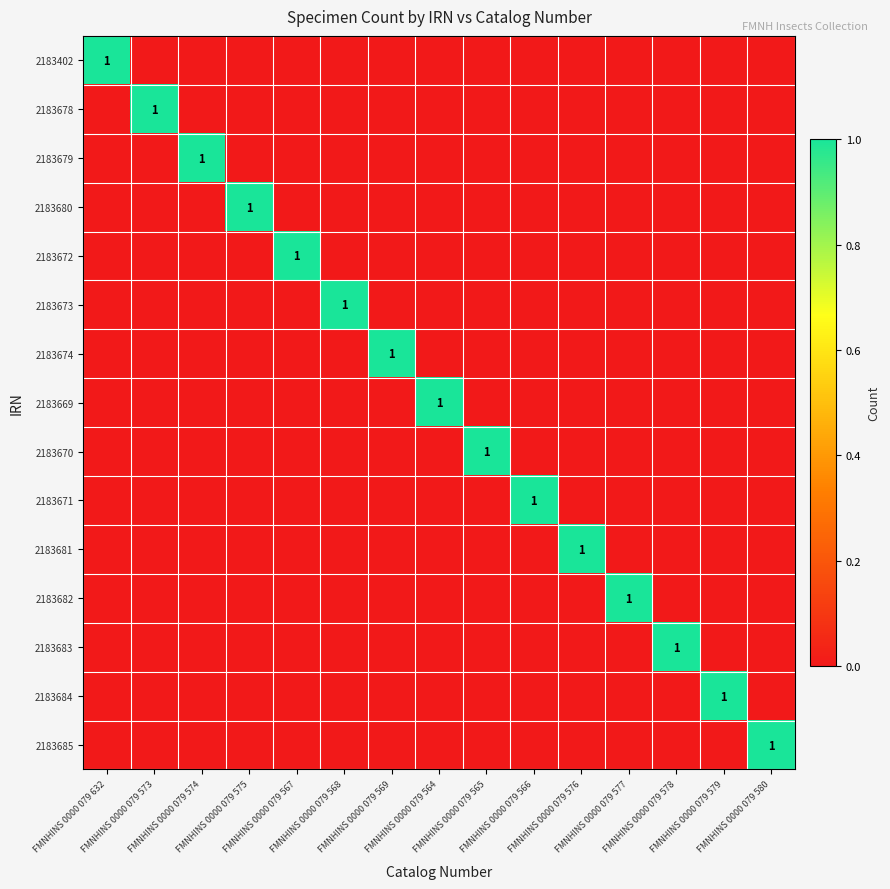

Which label corresponds to the largest value in the chart?

FMNHINS 0000 079 632